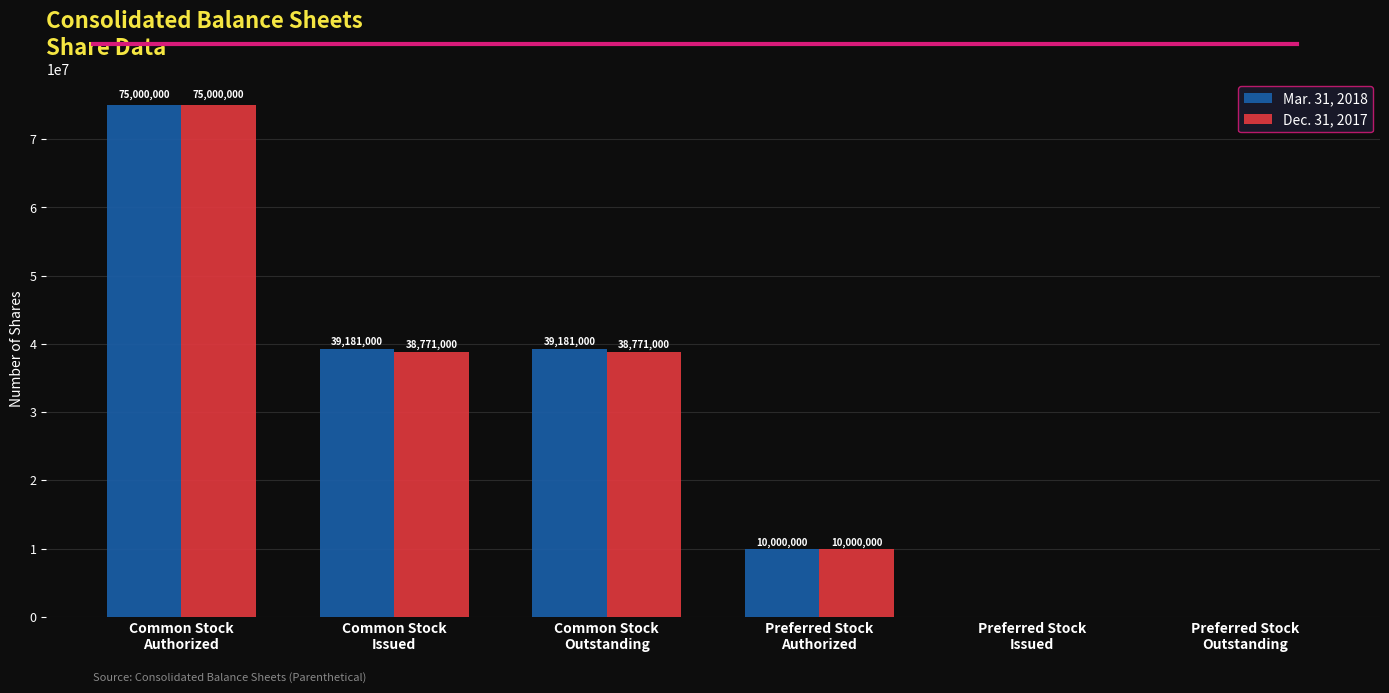

The Mar. 31, 2018 series shows 0 at Preferred Stock
Outstanding. True or false?

True